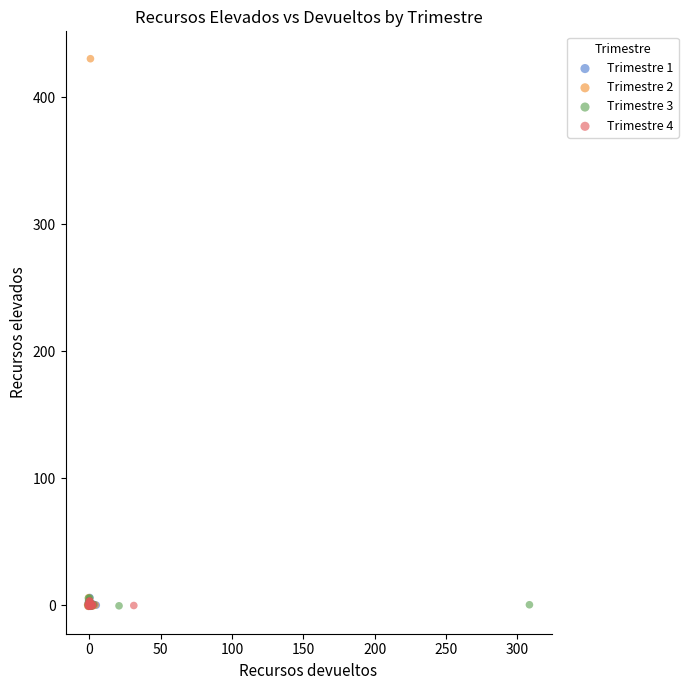

Which series has the widest spread of Y values?

Trimestre 2